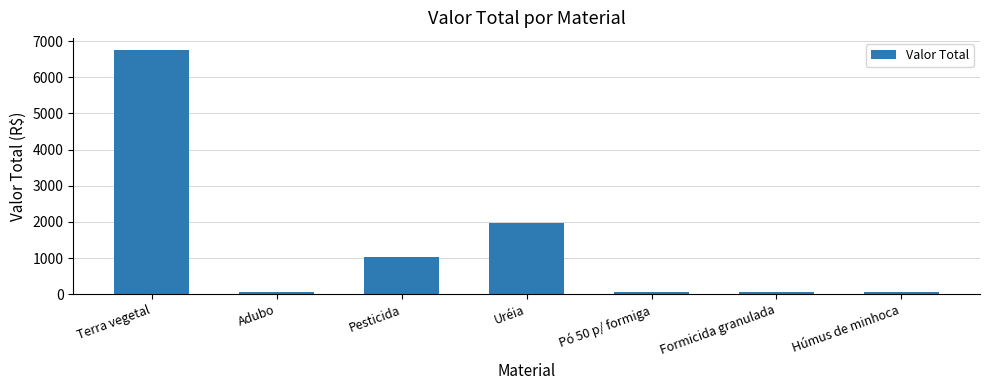

Approximately how many times larger is the value at Pó 50 p/ formiga compared to Formicida granulada?

0.7